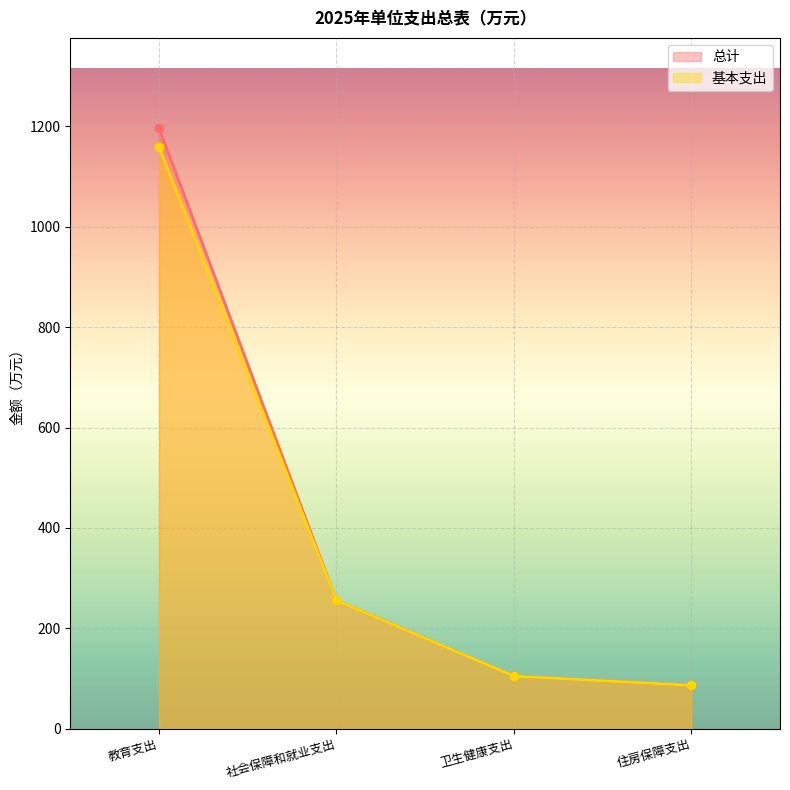

The 总计 series shows 86.2 at 住房保障支出. True or false?

True